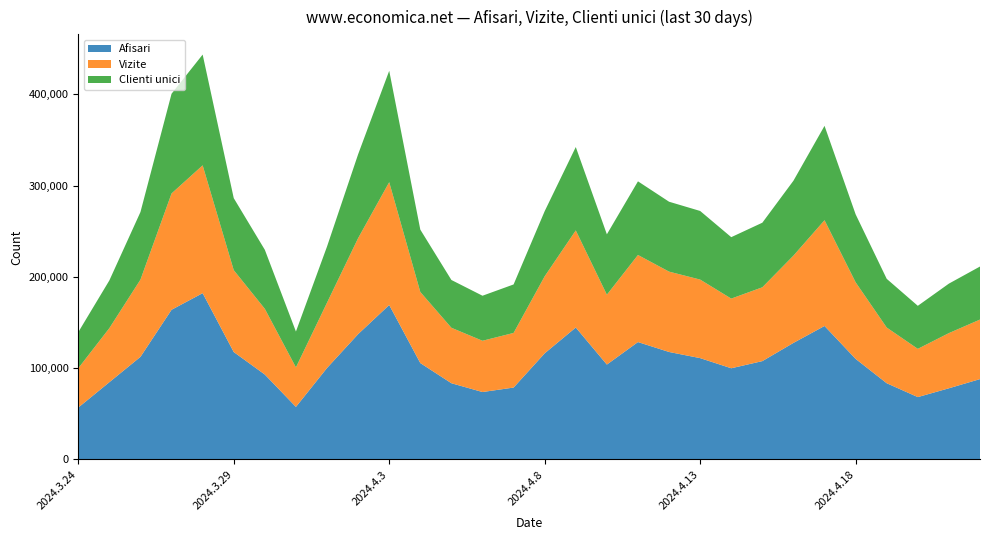

Reading left to right, transcribe all the data shown in this chart.

Afisari: 56860	84649	112426	163981	182182	117693	93028	57596	100228	137296	169214	105597	83515	73882	78767	116293	144546	103953	128614	117755	111015	99913	107740	127696	146238	110188	83511	68341	77990	88042
Vizite: 43075	59237	84617	127445	140016	89713	71984	43308	71530	105156	134555	77897	60752	56161	59859	84381	106365	76549	95390	88025	86042	76319	80881	95601	115866	83907	61011	52849	60448	65226
Clienti unici: 39514	52268	74028	109209	121331	78858	64637	39230	61514	91866	121985	68284	52348	49321	53099	71335	91330	66137	80672	76558	75155	67288	70734	82044	103360	74461	53344	47127	54201	58099